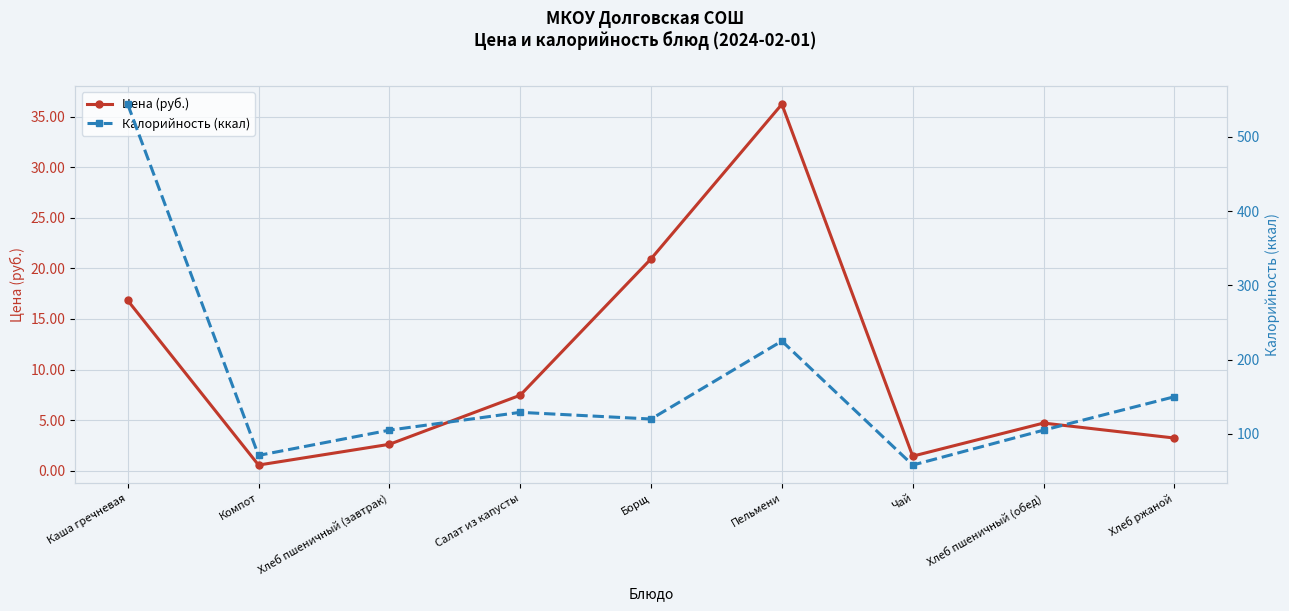

True or false: Калорийность (ккал) has more than 0 points higher than both neighbors.

True